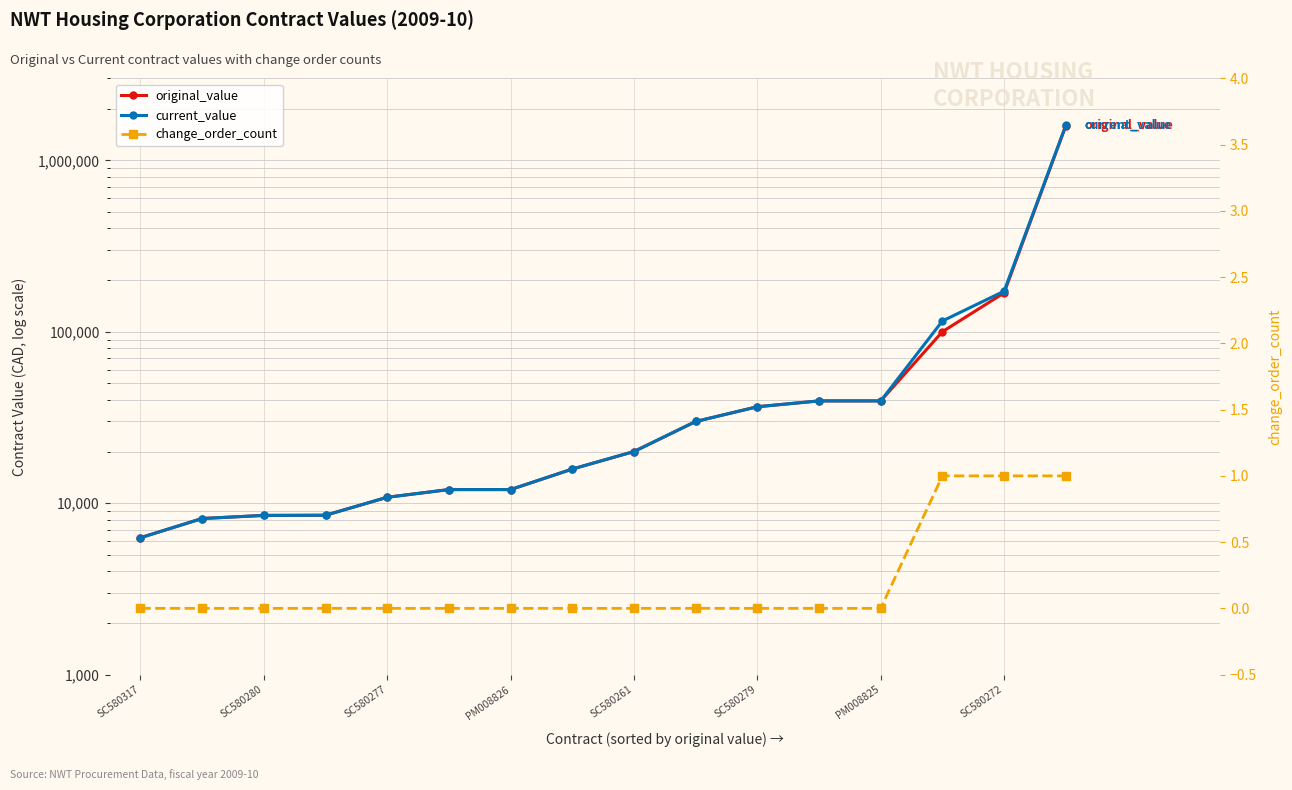

What is the total value across all series at PM008825?

78964.0